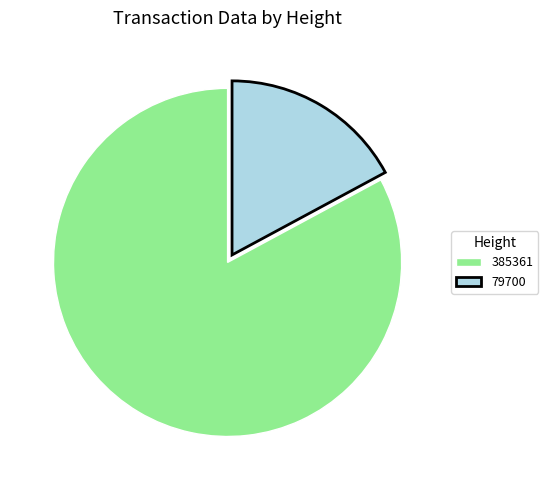

True or false: 79700 accounts for 11% of the total.

False